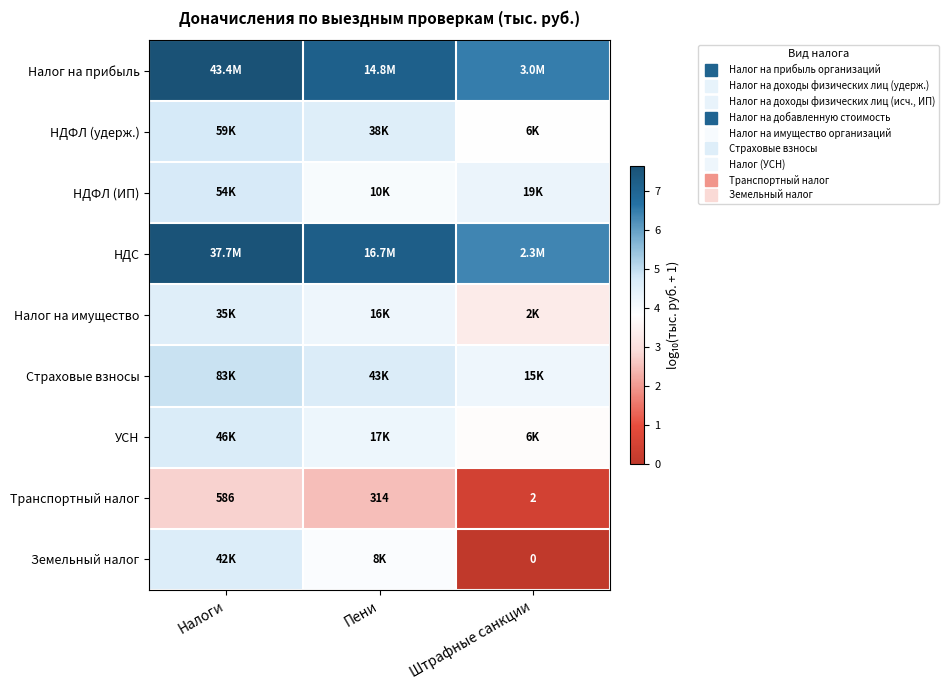

Where is УСН nearest to the value 4?

Пени